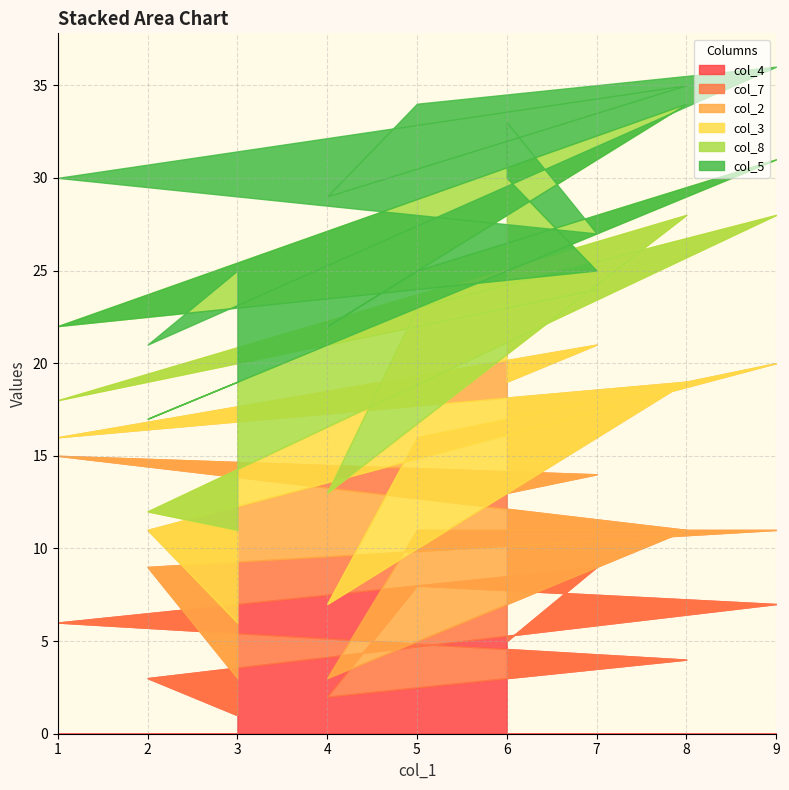

What is the total value across all series at 6?

33